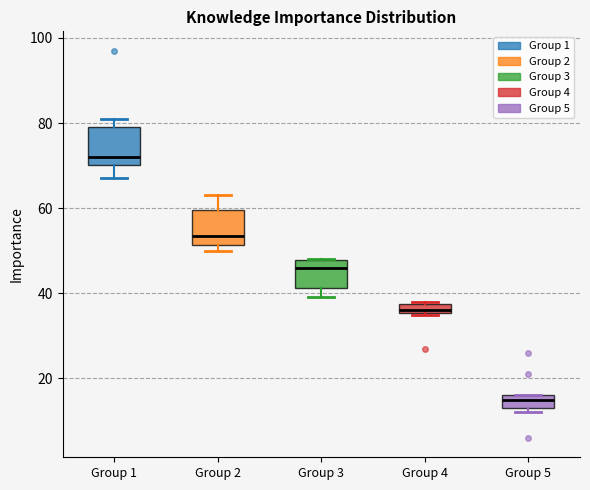

Which box's median line is the highest?

Group 1